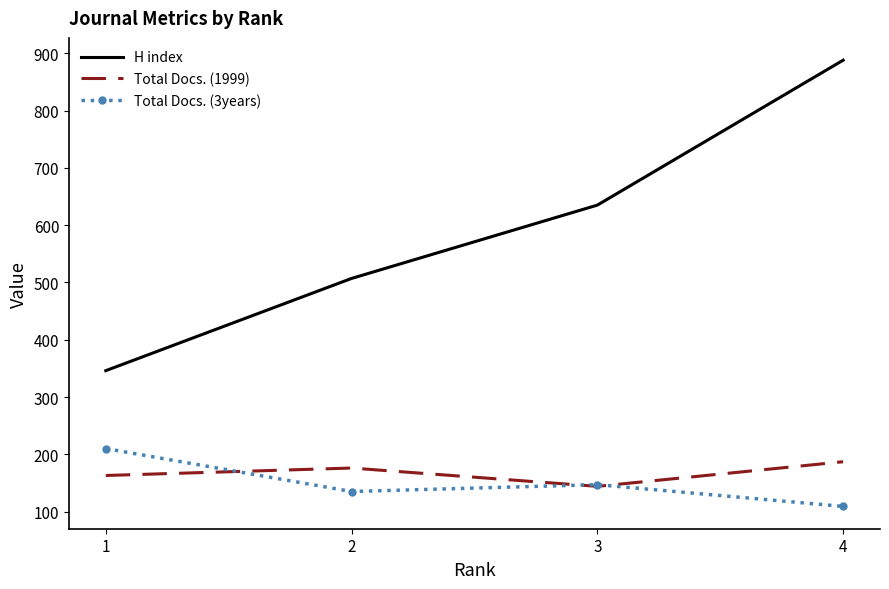

Where is Total Docs. (3years) nearest to the value 159?

3